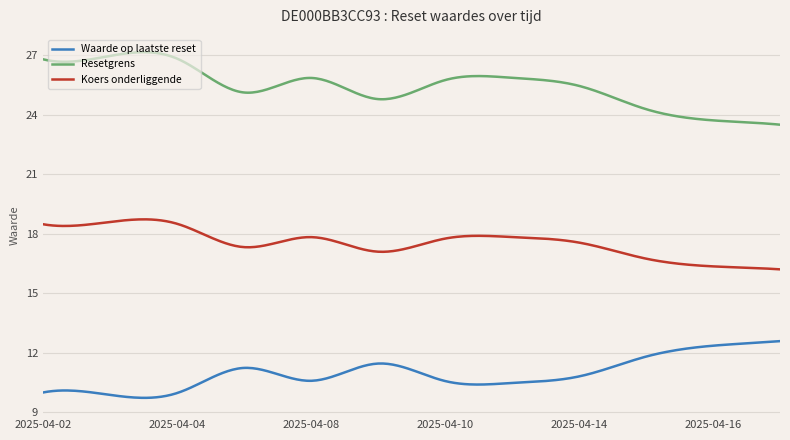

Rank the series by their average value, from lowest to highest.

Waarde op laatste reset, Koers onderliggende, Resetgrens